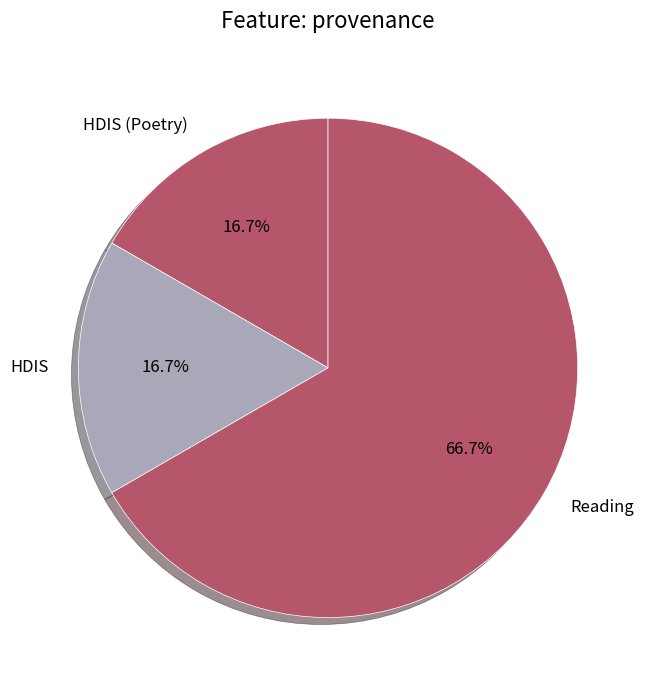

Is there a majority slice in this chart?

Yes